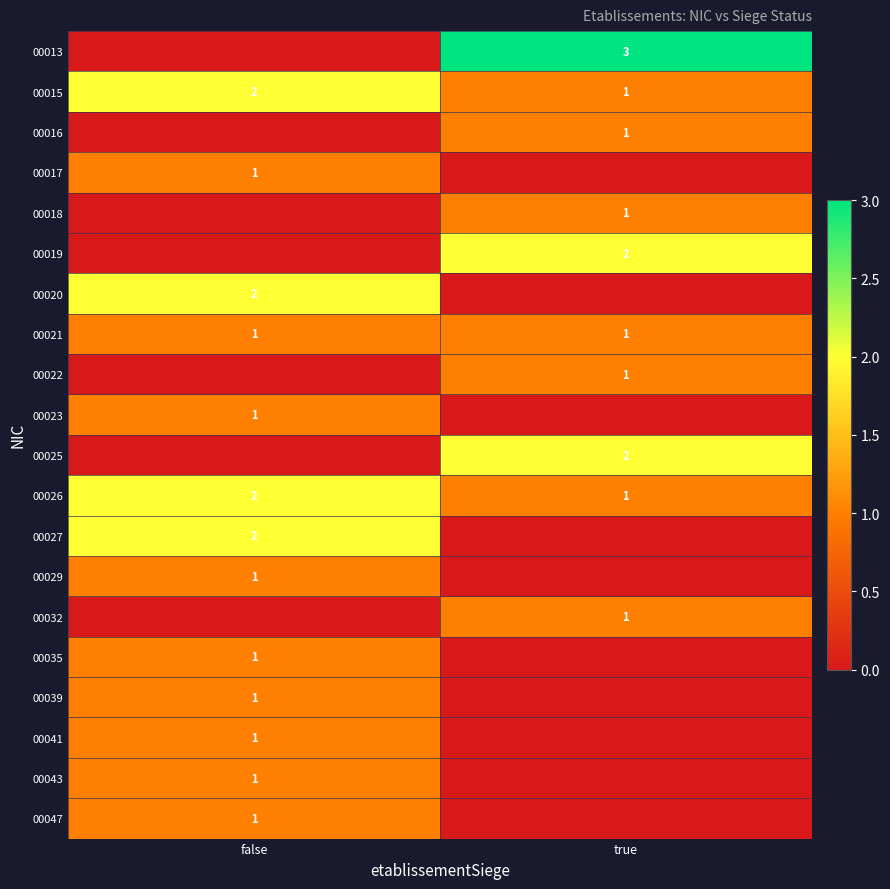

Is it true that 00015 equals 1 at true?

True